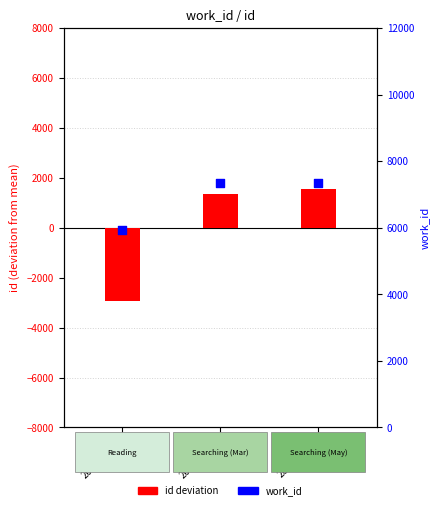

Which series has the largest total across all categories?

work_id